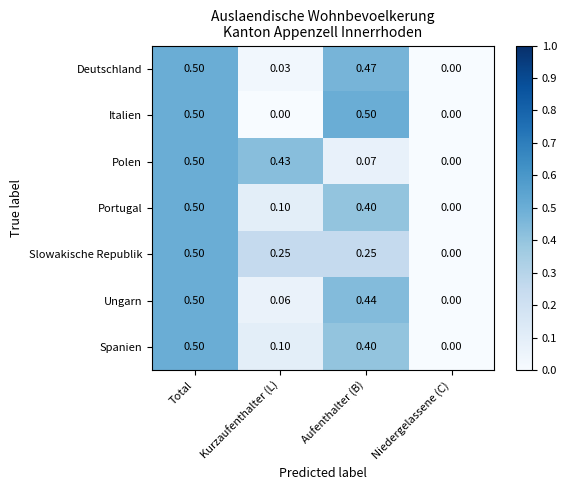

Between Total and Aufenthalter (B), which series saw the biggest shift?

Polen